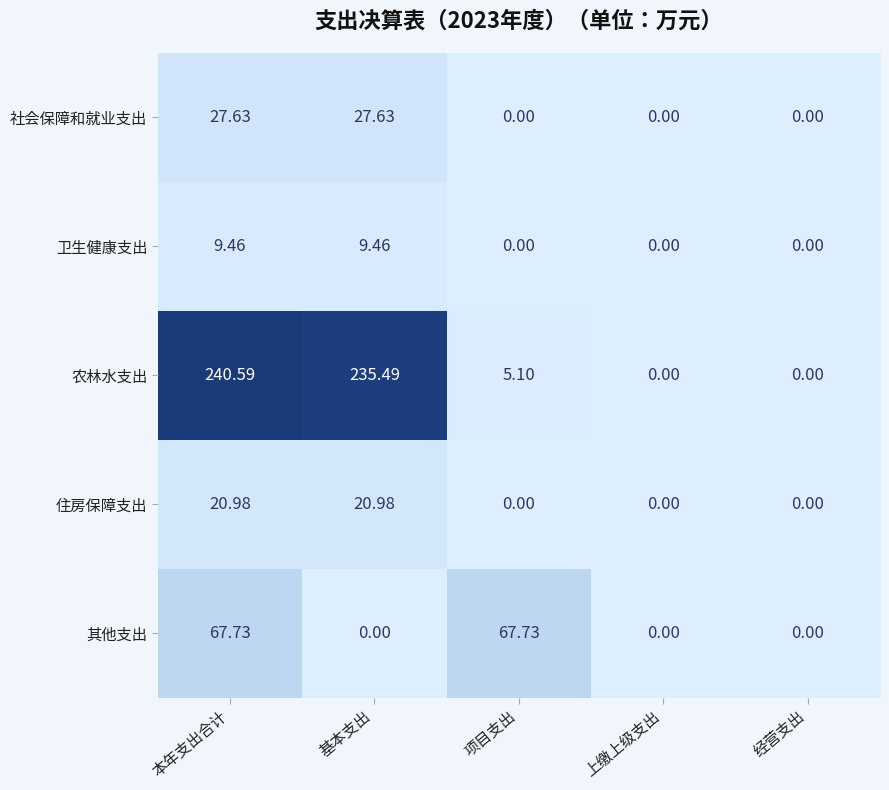

Which label corresponds to the largest value in the chart?

本年支出合计